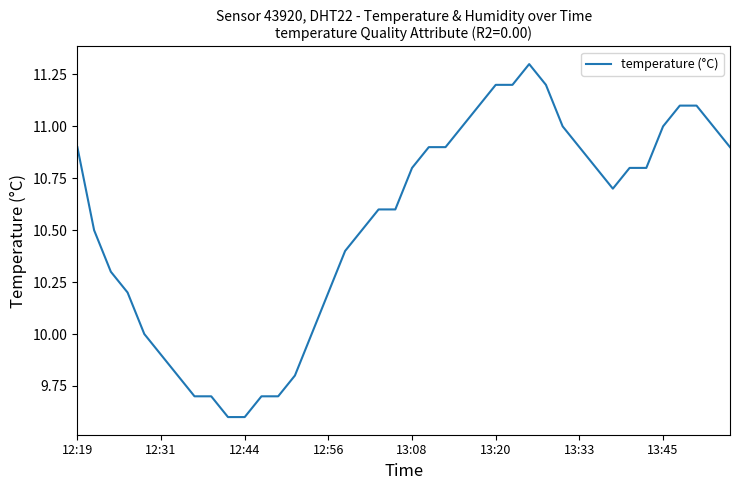

How many series are shown in this chart?

1